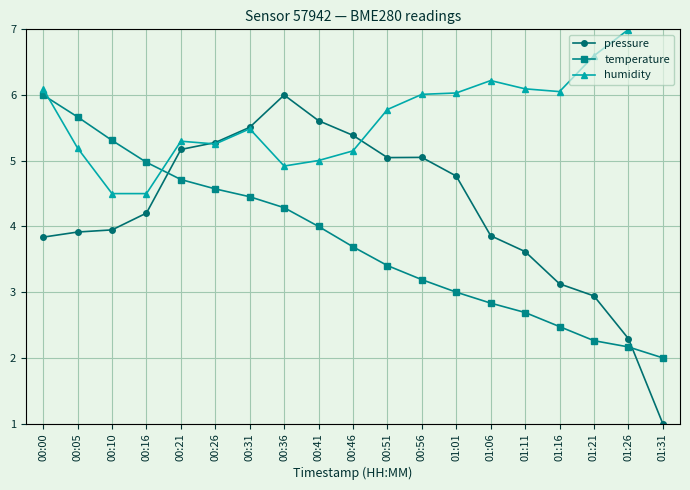

After their last crossing, which series has the higher values: temperature or pressure?

temperature